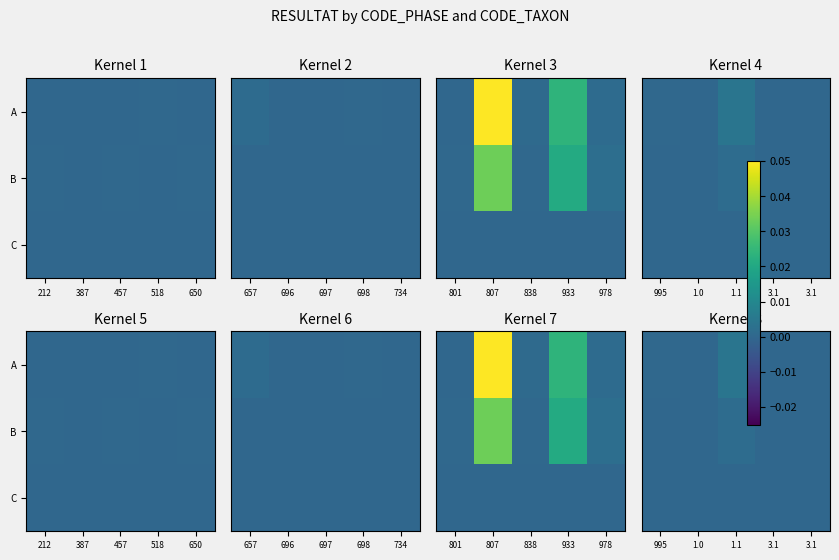

List the labels in order of C value, smallest first.

995, 1.0, 1.1, 3.1, 3.1